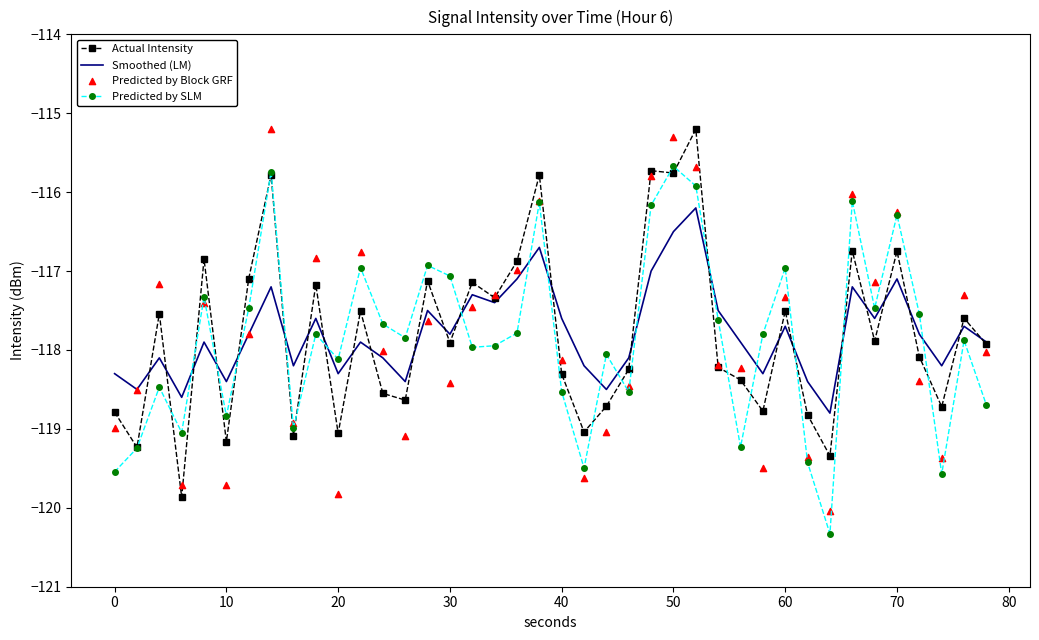

What is the minimum value for Predicted by SLM?

-120.3